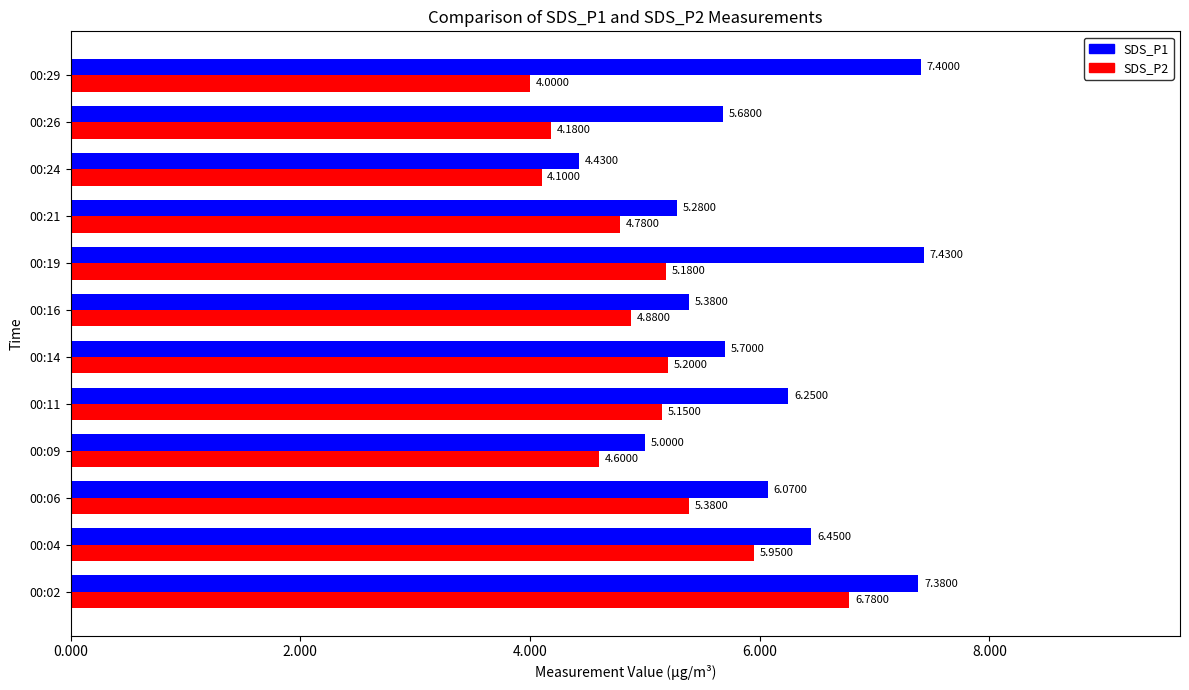

At how many categories does at least one series exceed 4?

12